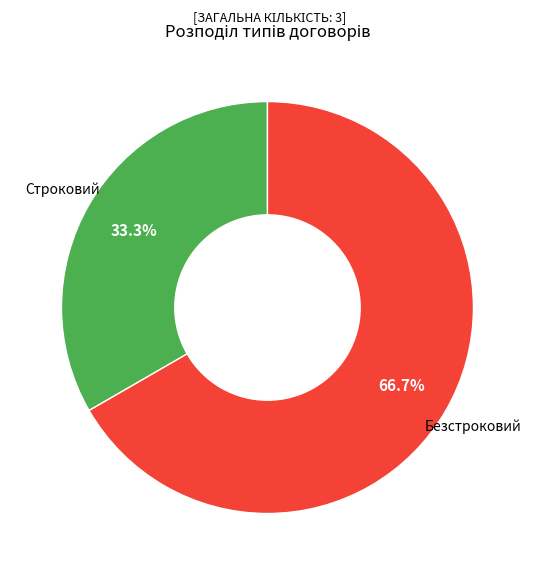

Is there a majority slice in this chart?

Yes